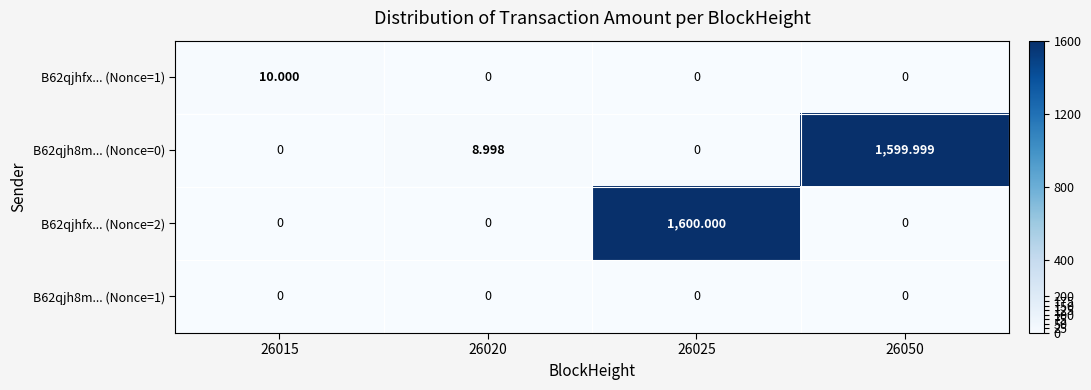

Is the value of B62qjh8m... (Nonce=1) at 26025 greater than the value of B62qjh8m... (Nonce=0) at 26050?

No